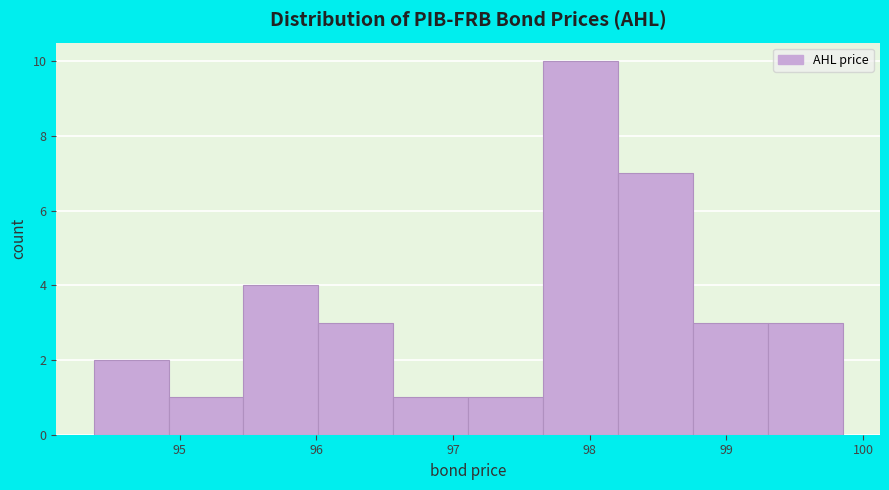

Which range on the x-axis has the tallest bar?

97.7 to 98.2